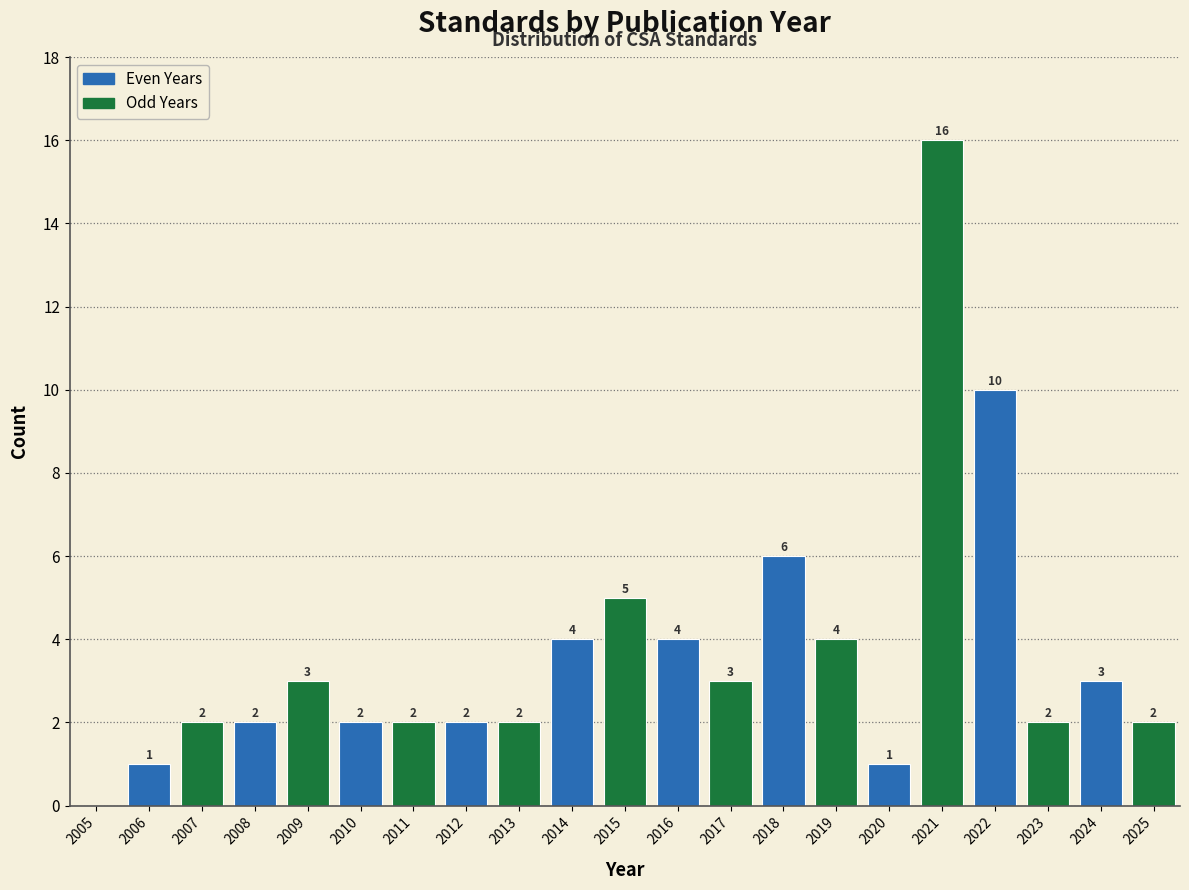

Reading right to left, transcribe all the data shown in this chart.

2025=2	2024=3	2023=2	2022=10	2021=16	2020=1	2019=4	2018=6	2017=3	2016=4	2015=5	2014=4	2013=2	2012=2	2011=2	2010=2	2009=3	2008=2	2007=2	2006=1	2005=0